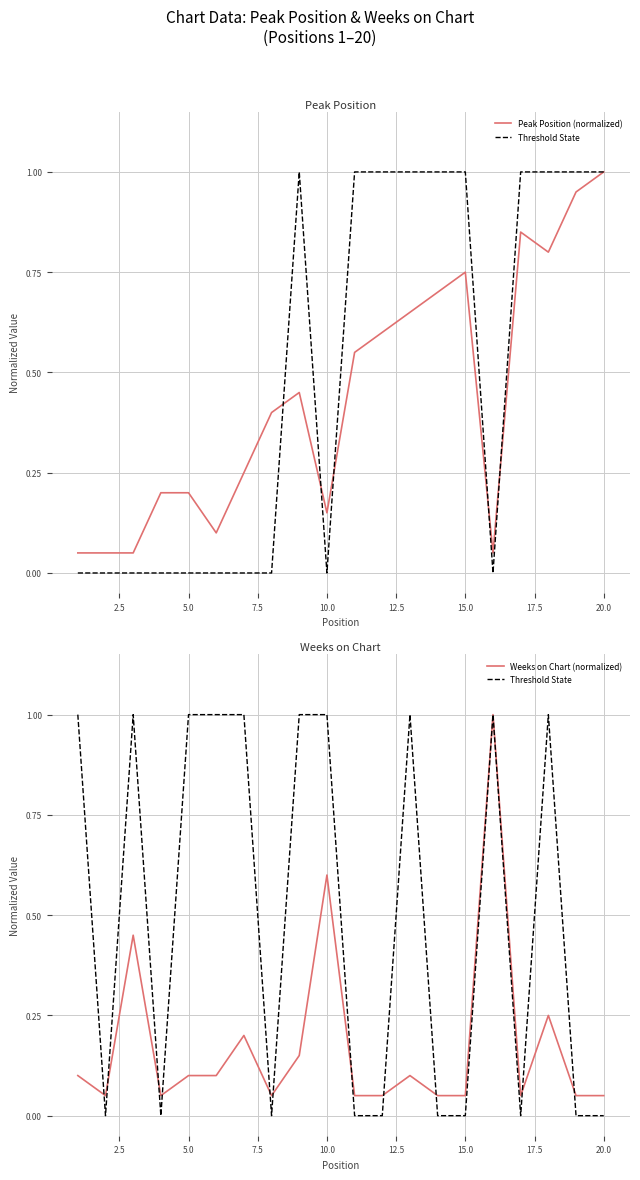

Which series has the largest range (max minus min)?

Threshold State